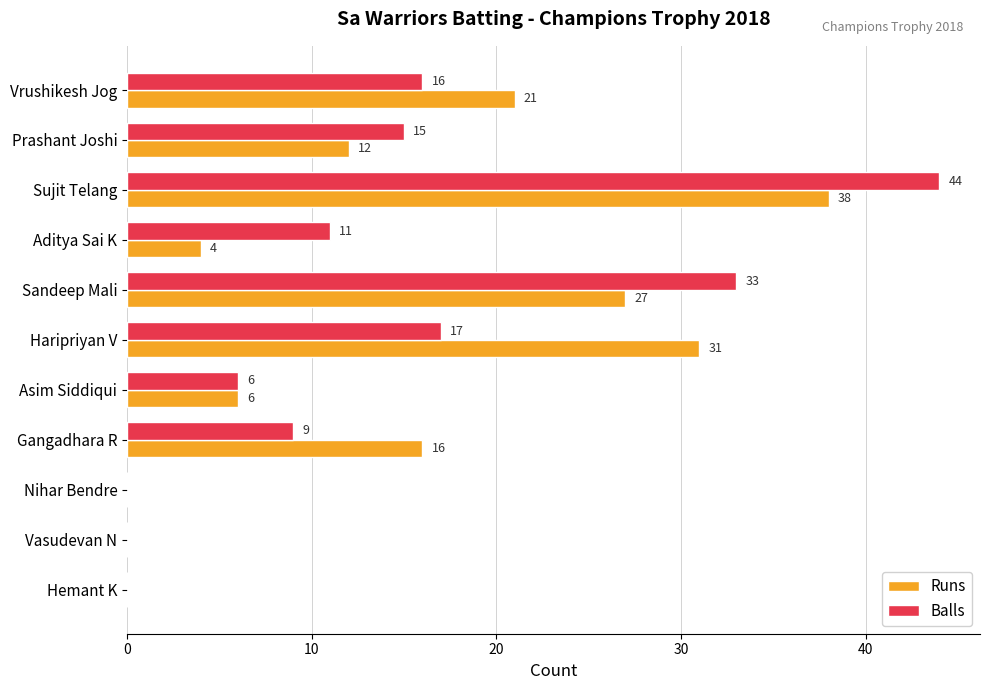

Between Aditya Sai K and Haripriyan V, which series saw the biggest shift?

Runs